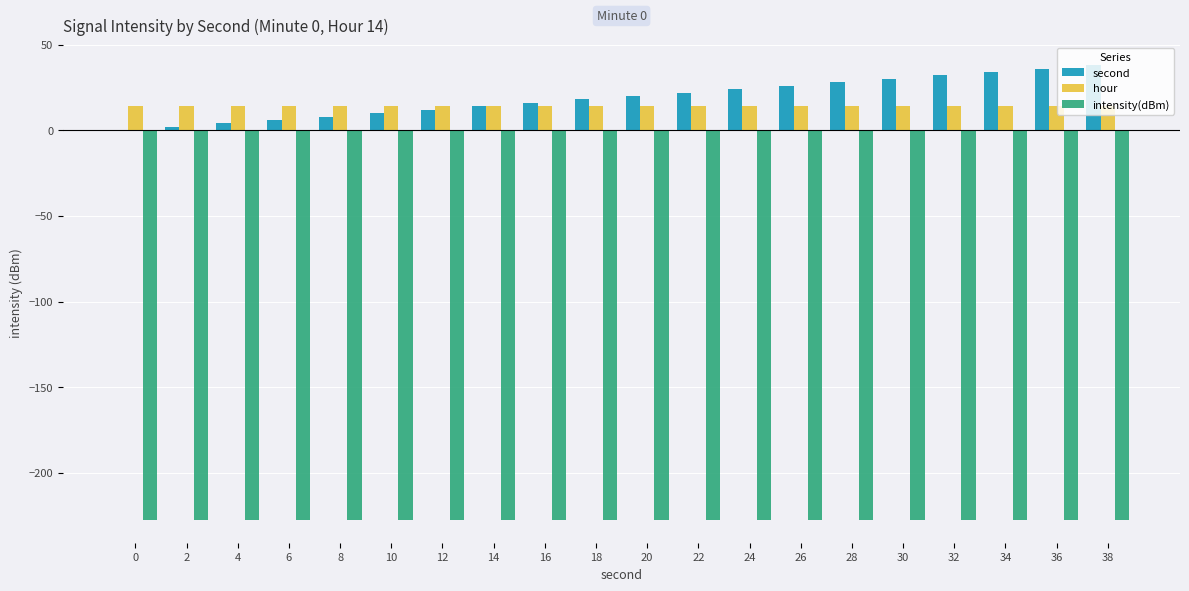

Which series changed the most between 2 and 26?

second